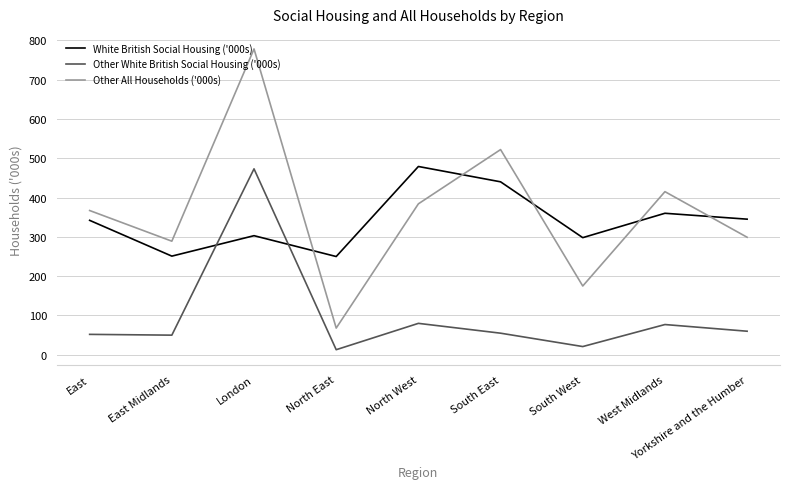

What is the highest value of the White British Social Housing ('000s) series?

479